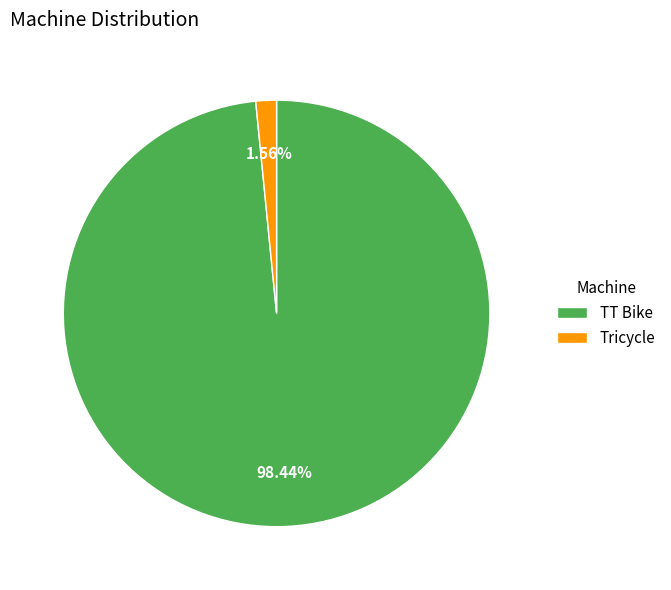

The TT Bike slice represents 98% of the pie. True or false?

True